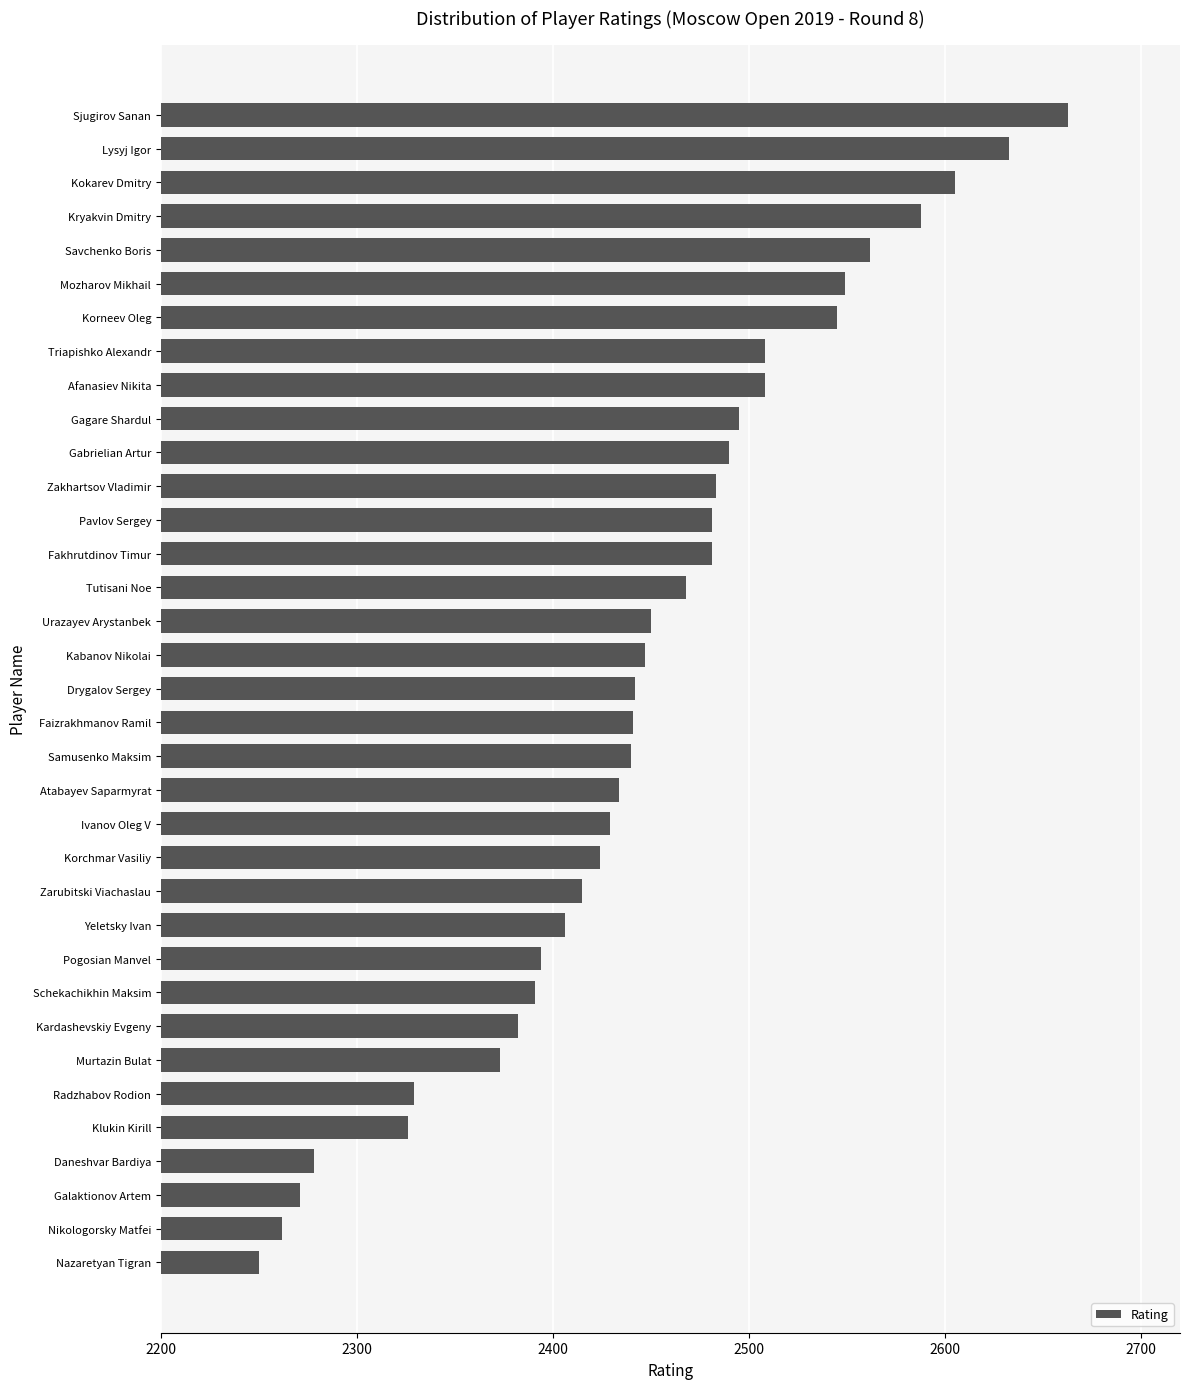

At which label is the value closest to 2456?

Urazayev Arystanbek